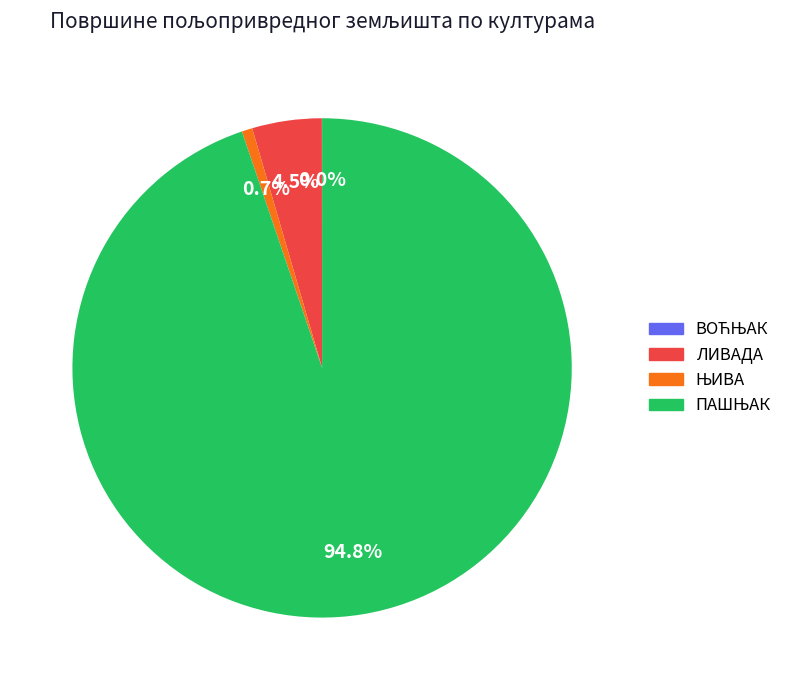

What percentage is NOT represented by ЛИВАДА?

95.5%